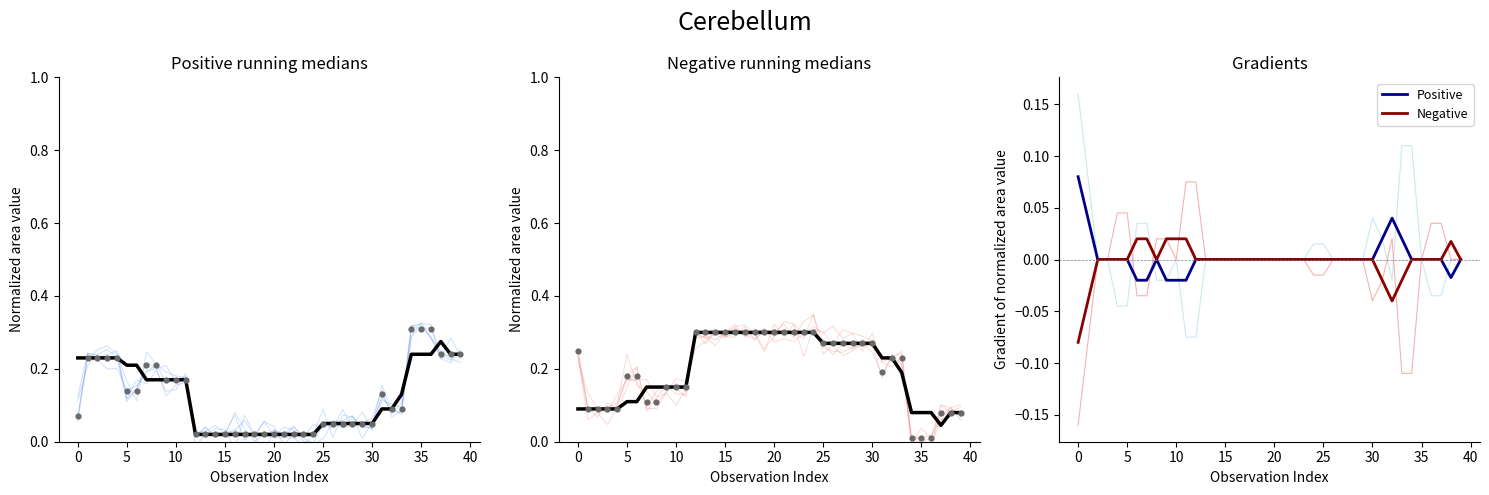

Which series reaches the minimum Y coordinate?

Negative